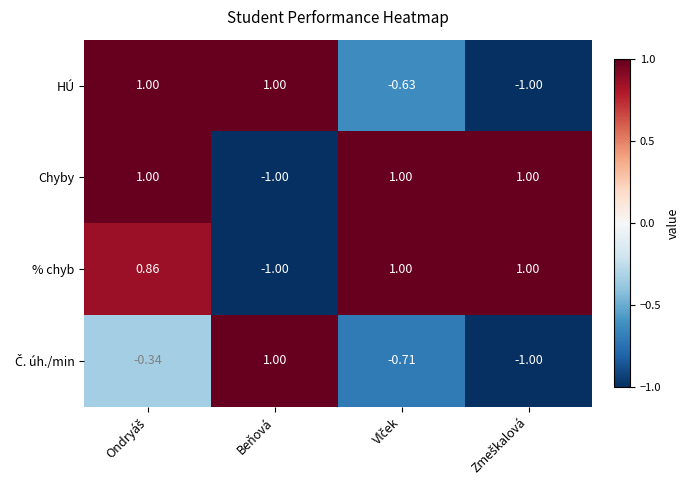

Which series has the largest total across all categories?

Chyby